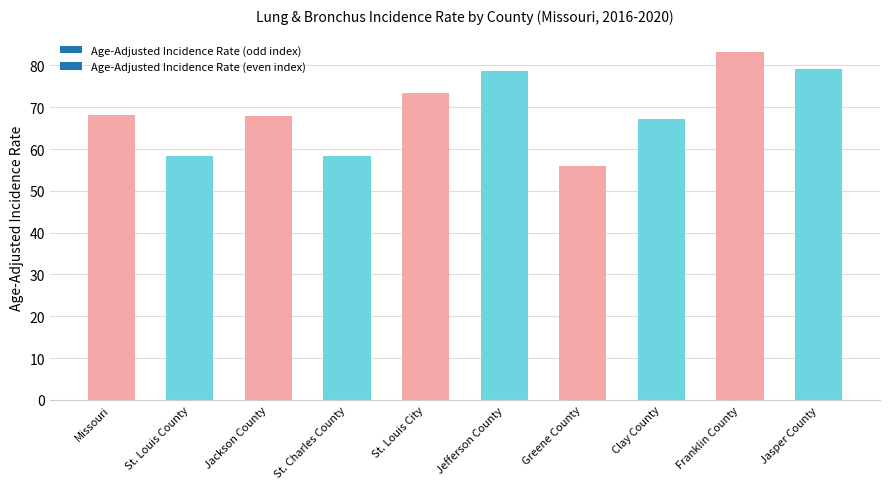

What is the difference between the maximum and minimum values?

27.3